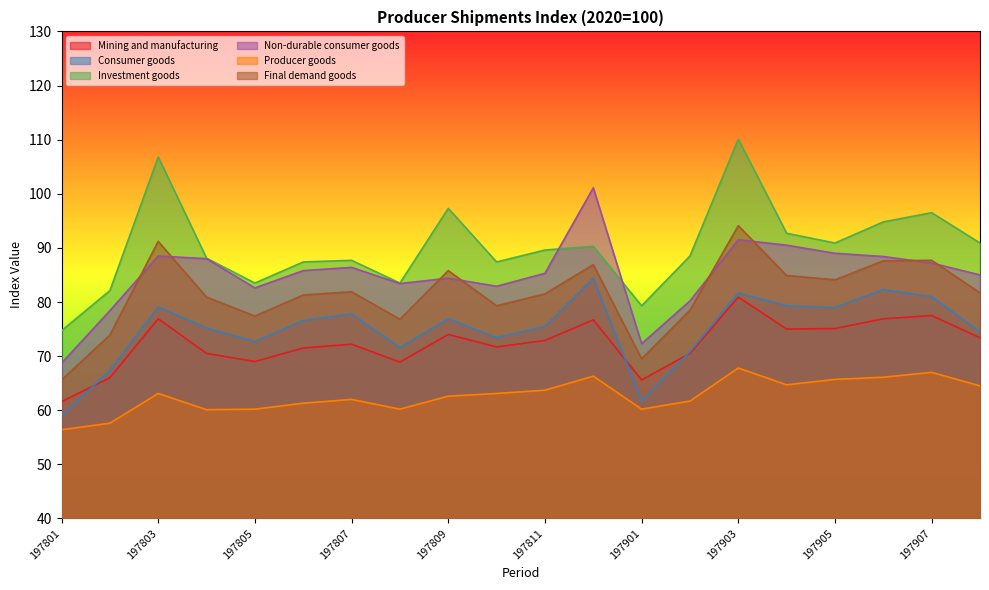

Does the chart display data point markers on the line(s)?

No